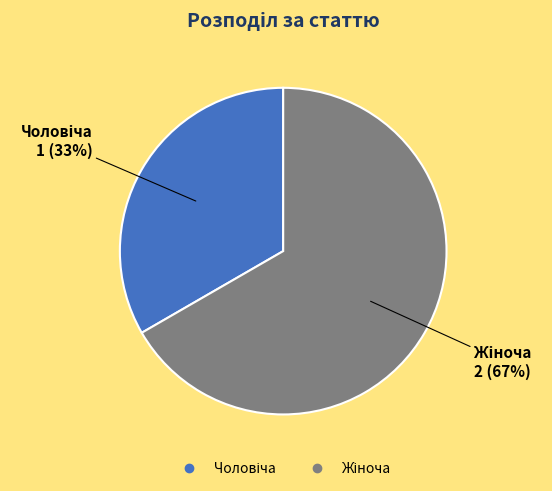

Is there any slice that represents more than half of the pie?

Yes